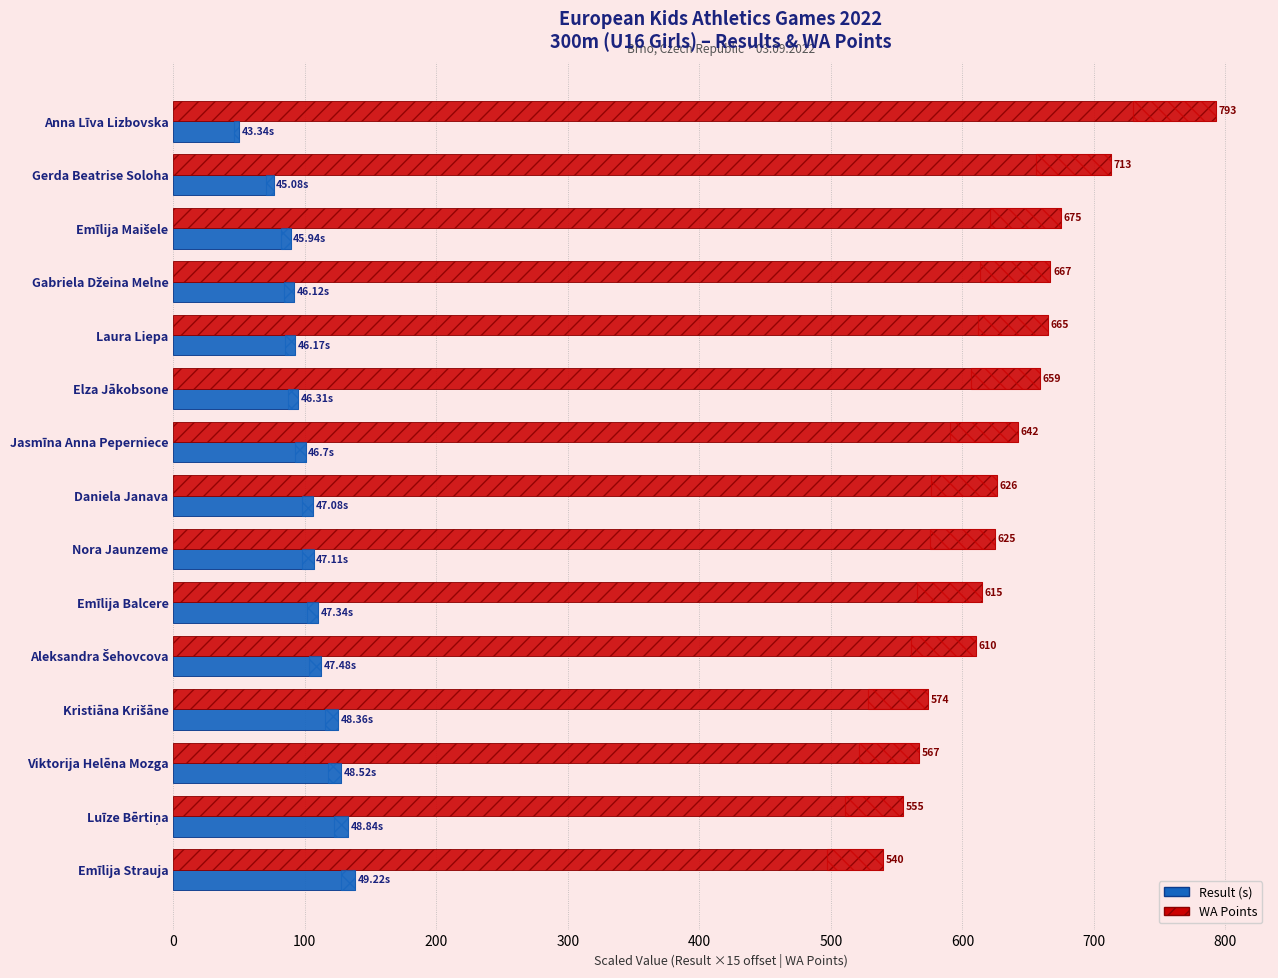

How many values in the WA Points series exceed 626?

7